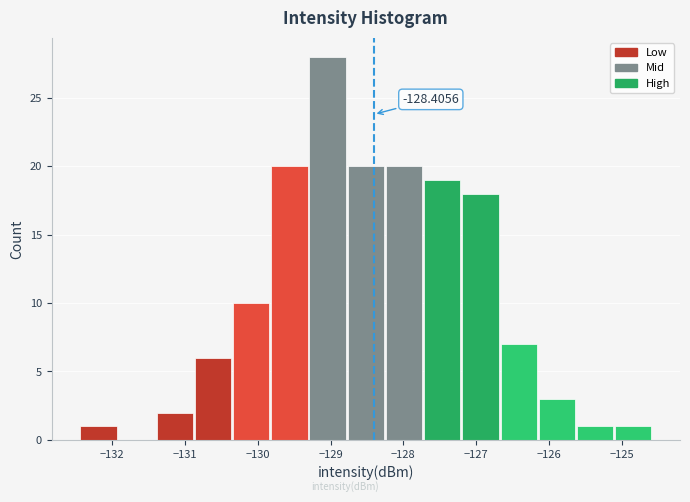

Which range on the x-axis has the tallest bar?

-129.3 to -128.8